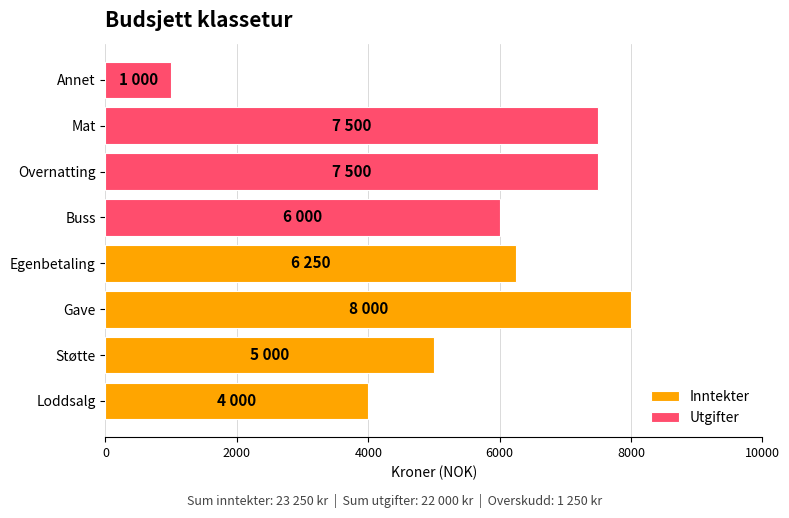

What are all the series names shown in the legend?

Inntekter, Utgifter